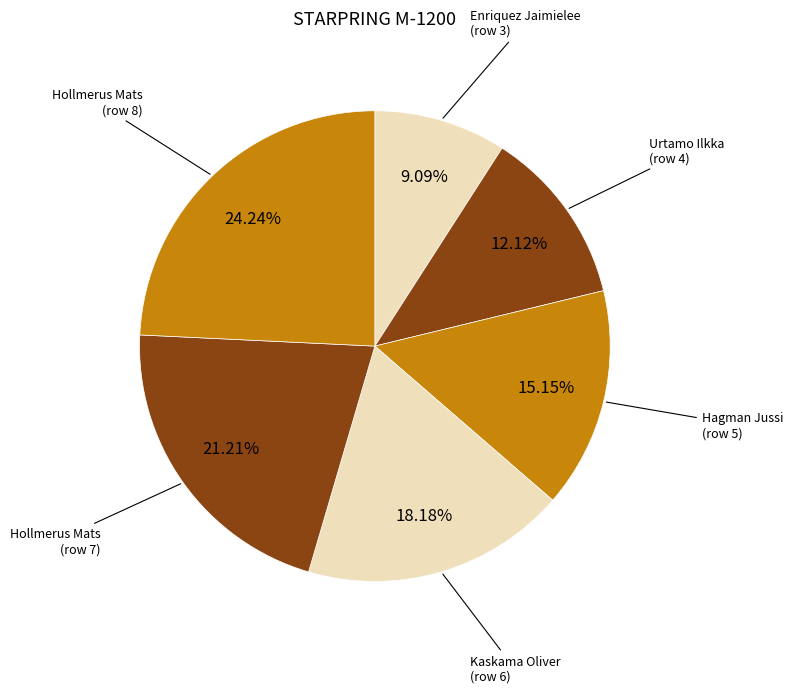

How many slices are in this pie chart?

6